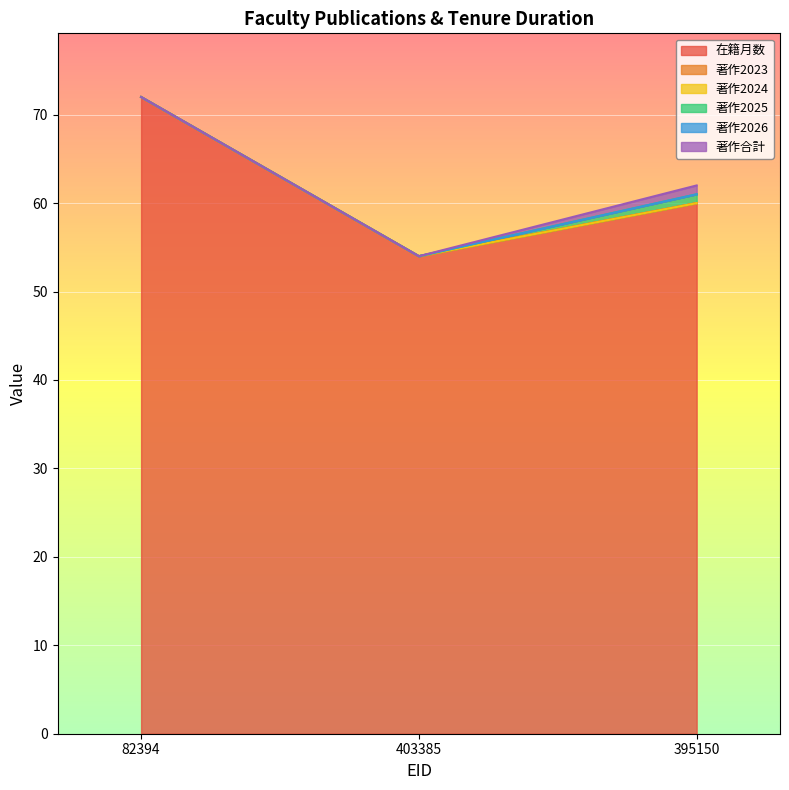

Where is 著作合計 nearest to the value 0?

82394